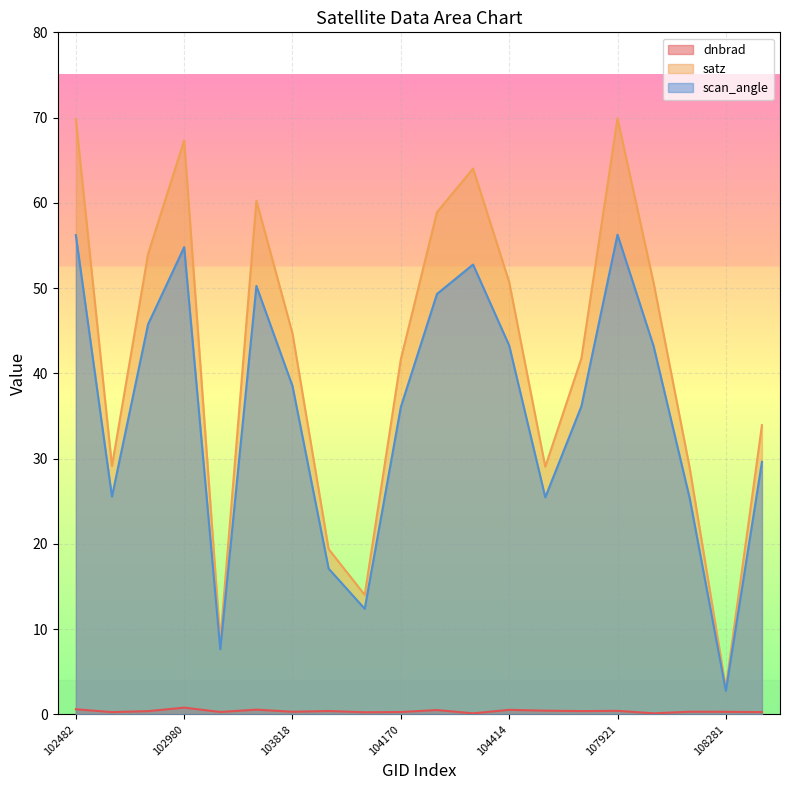

What is the total value across all series at 108455?

63.8